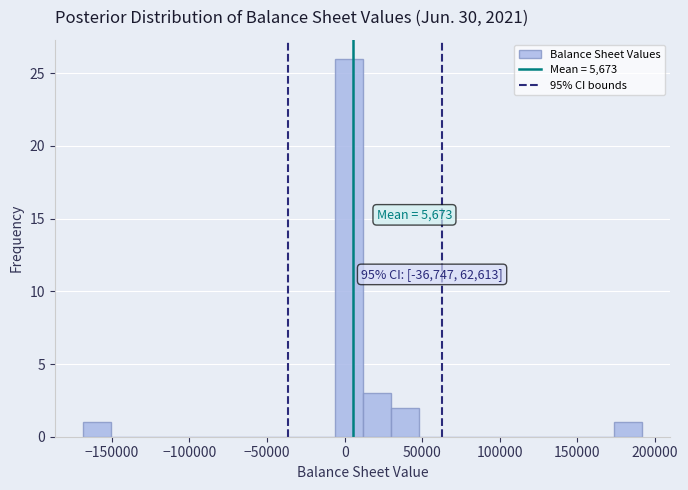

Around what value on the x-axis is the tallest bar? Give the approximate position of its centre, as read against the axis.

5000